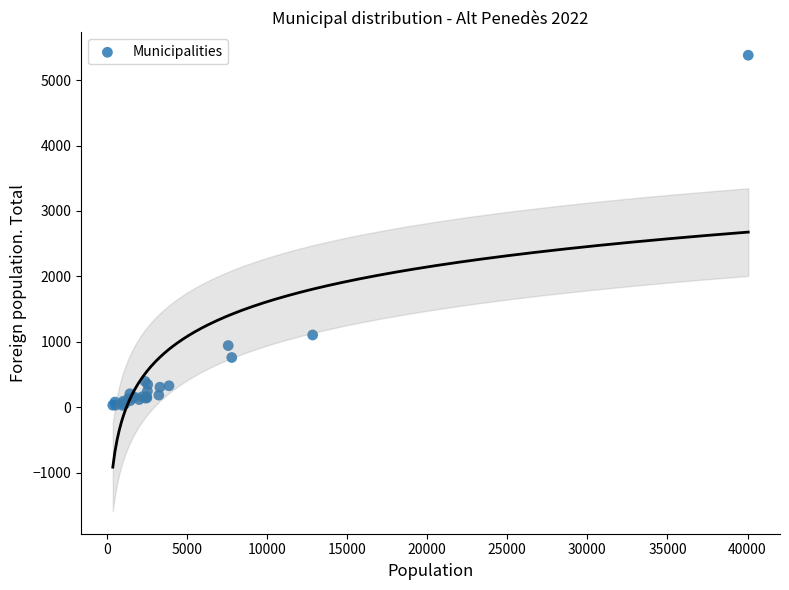

What Y value in the scatter plot is closest to 2704?

1106